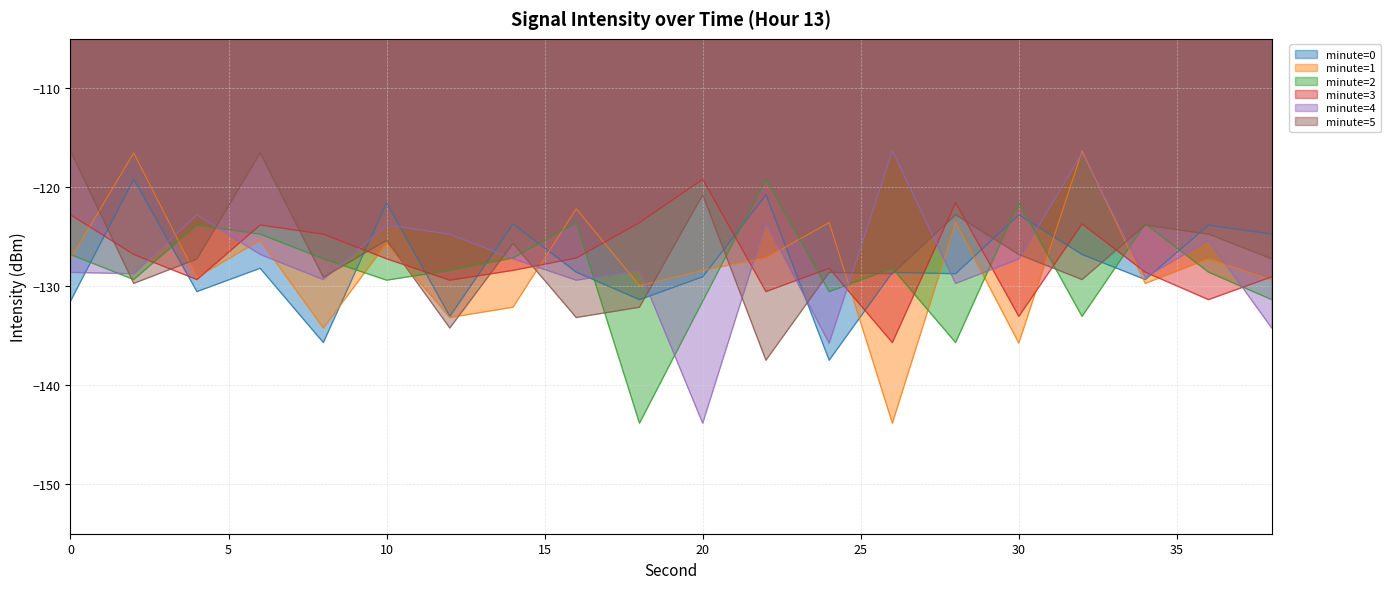

Rank the series at 16 from lowest to highest value.

minute=5, minute=4, minute=0, minute=3, minute=2, minute=1